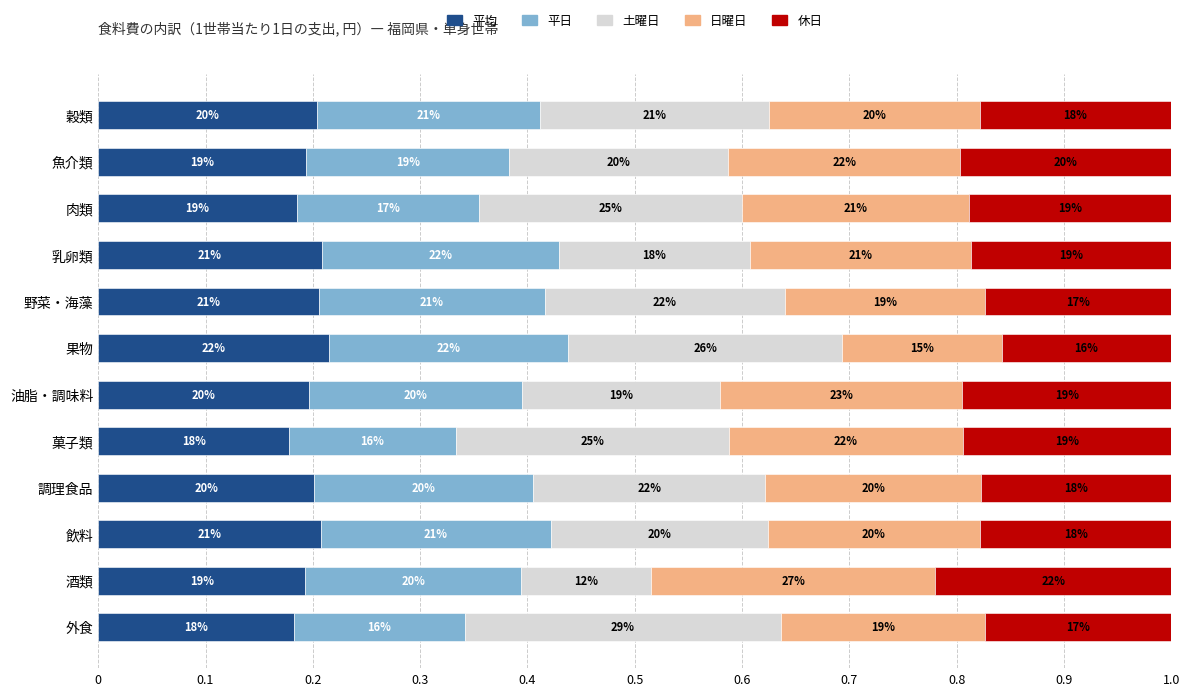

List the series in order of their peak value, highest first.

土曜日, 日曜日, 平日, 休日, 平均